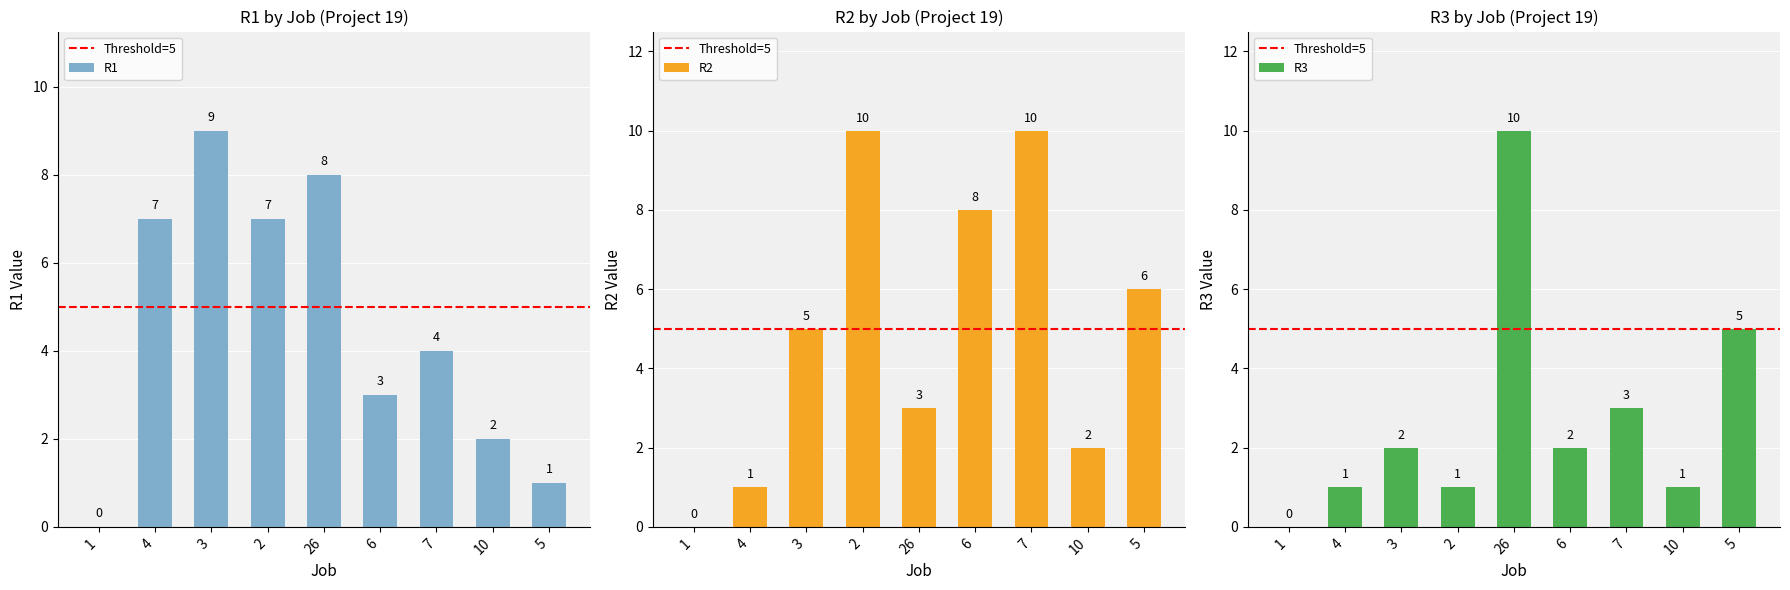

At how many categories does at least one series exceed 5?

7